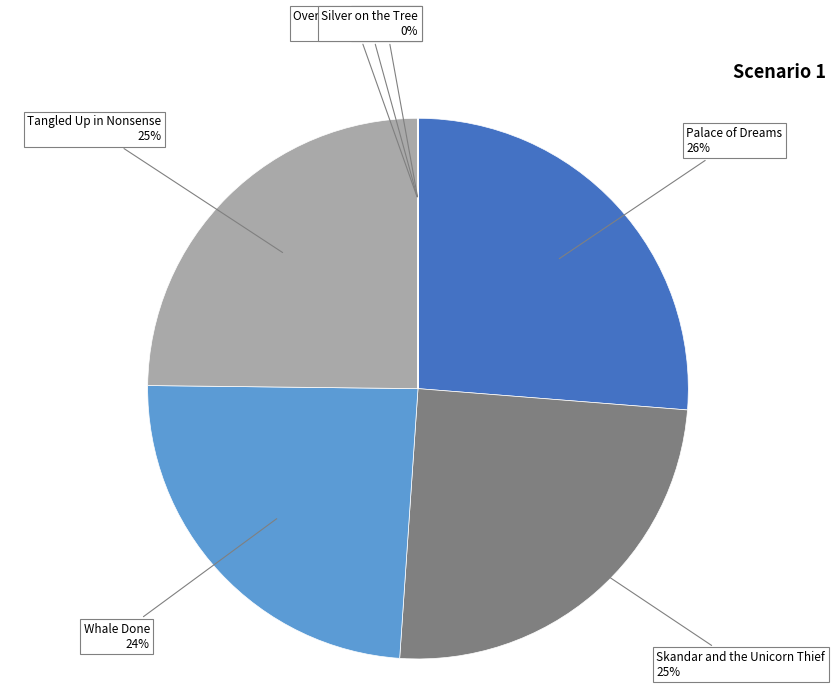

The Skandar and the Unicorn Thief slice represents 25% of the pie. True or false?

True